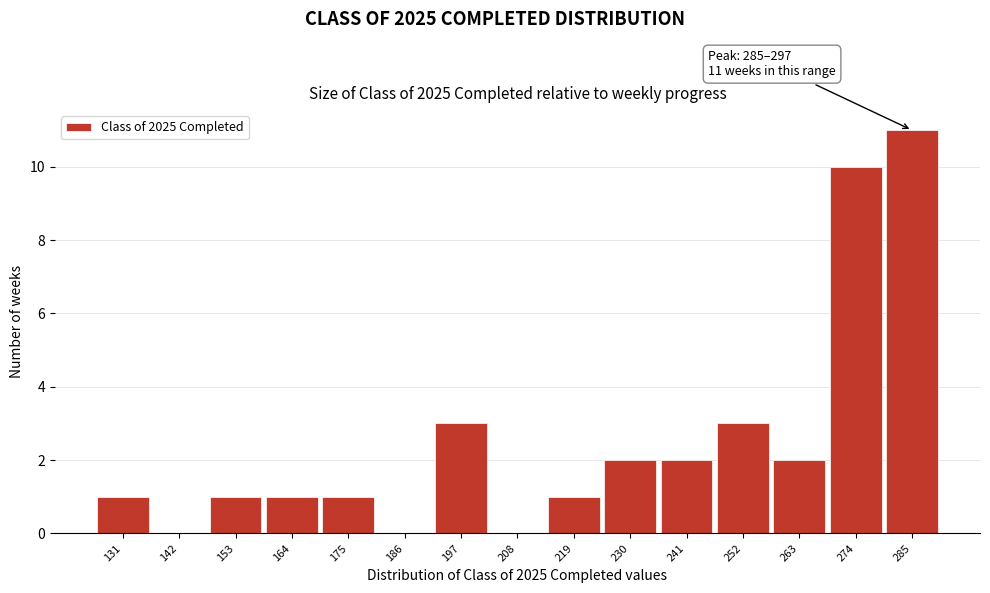

Reading right to left, extract all data points from this chart.

285=11	274=10	263=2	252=3	241=2	230=2	219=1	208=0	197=3	186=0	175=1	164=1	153=1	142=0	131=1